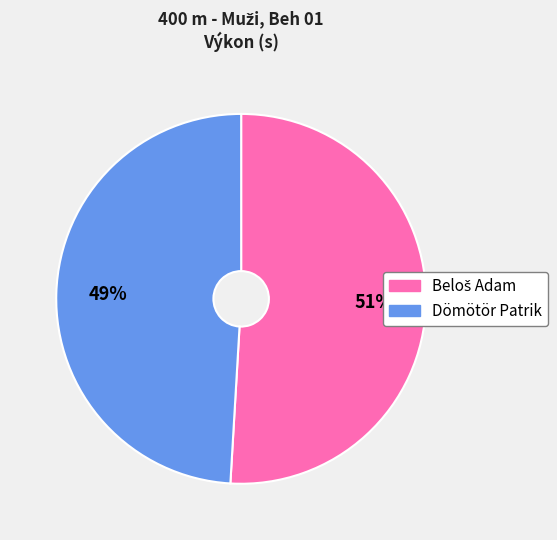

Count the number of slices in the pie.

2